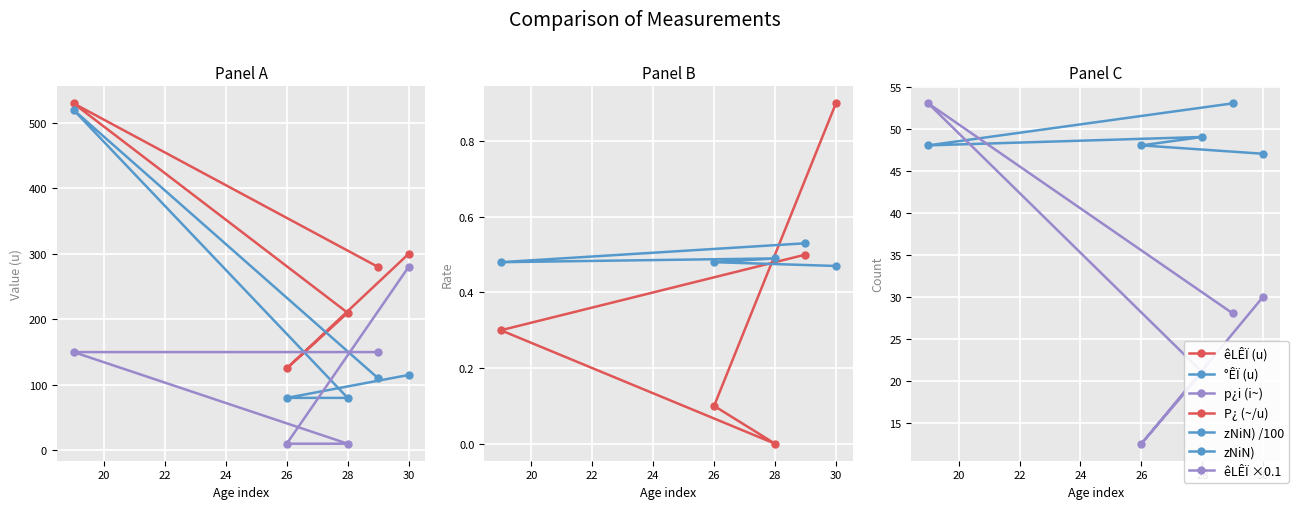

The value of °ÊÏ (u) at 28 is 80.0. True or false?

True